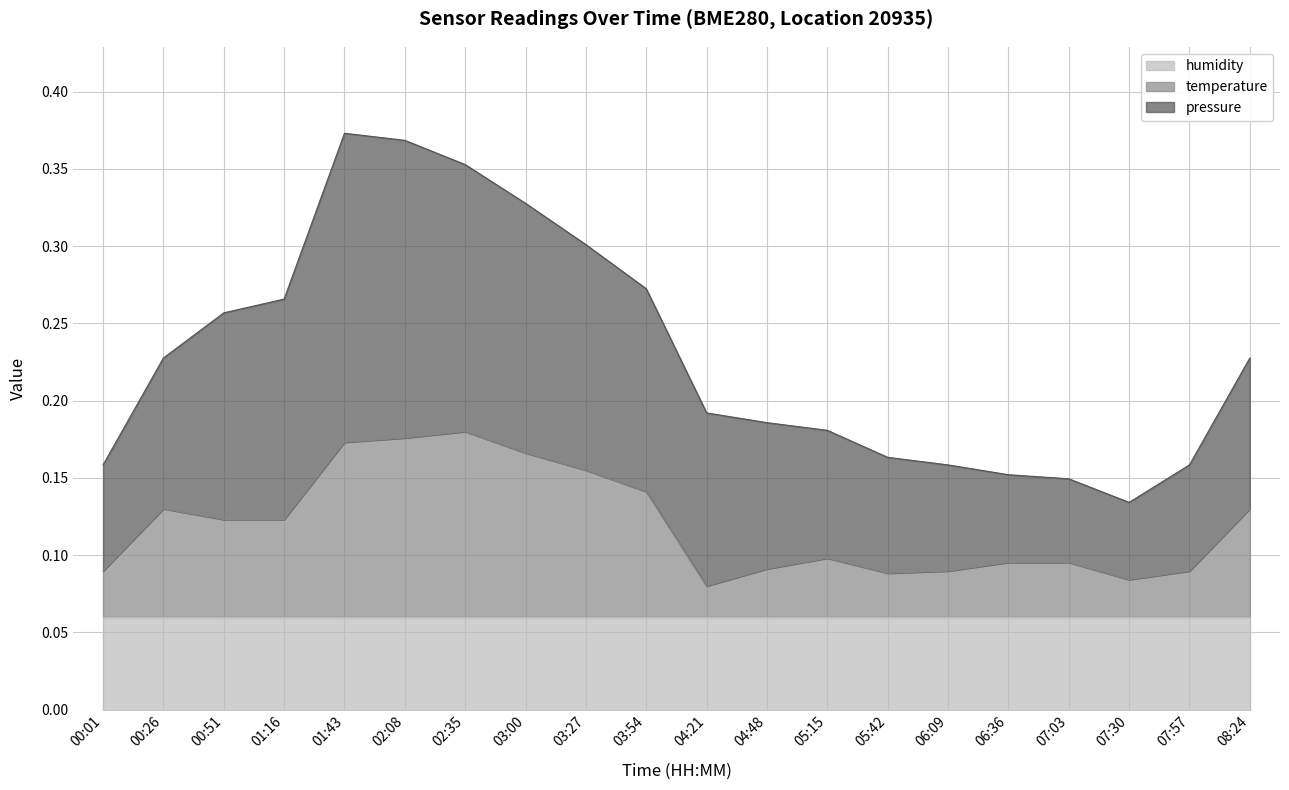

What is the difference between the maximum and minimum values in the pressure series?

0.2